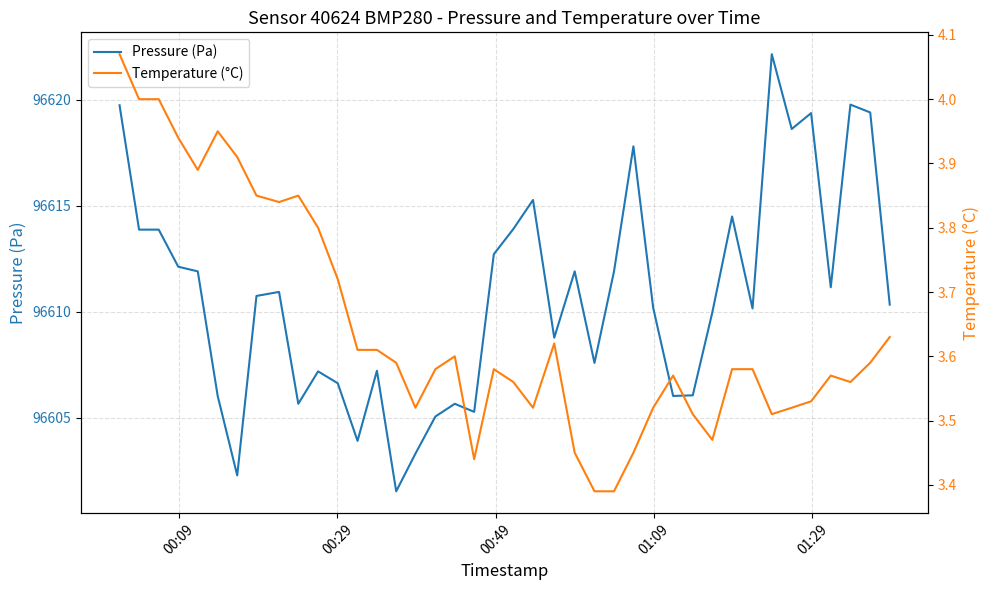

What is the value of the Temperature (°C) point at the 14th from the left?

3.6